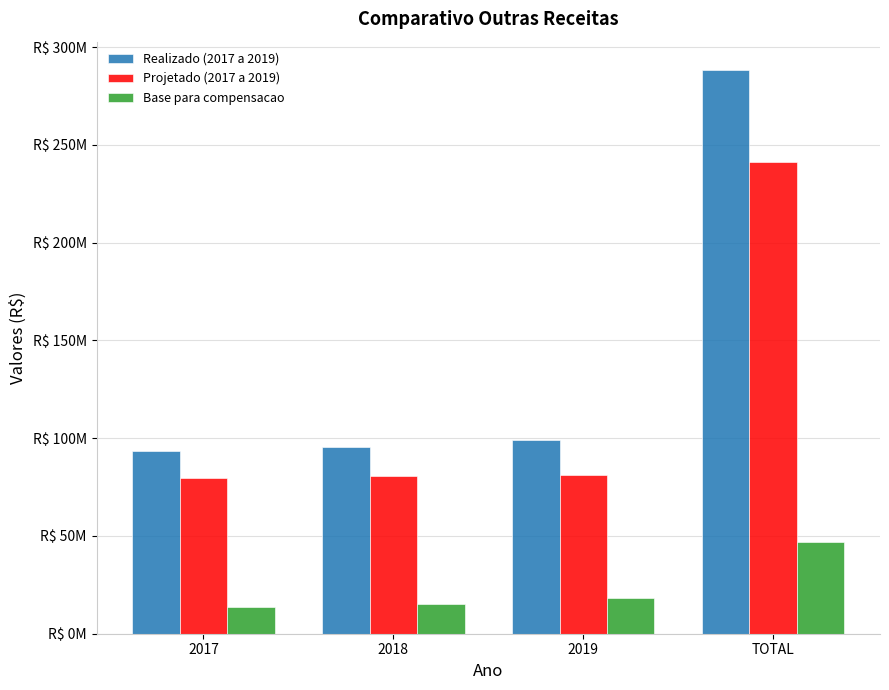

What are all the series names shown in the legend?

Realizado (2017 a 2019), Projetado (2017 a 2019), Base para compensacao